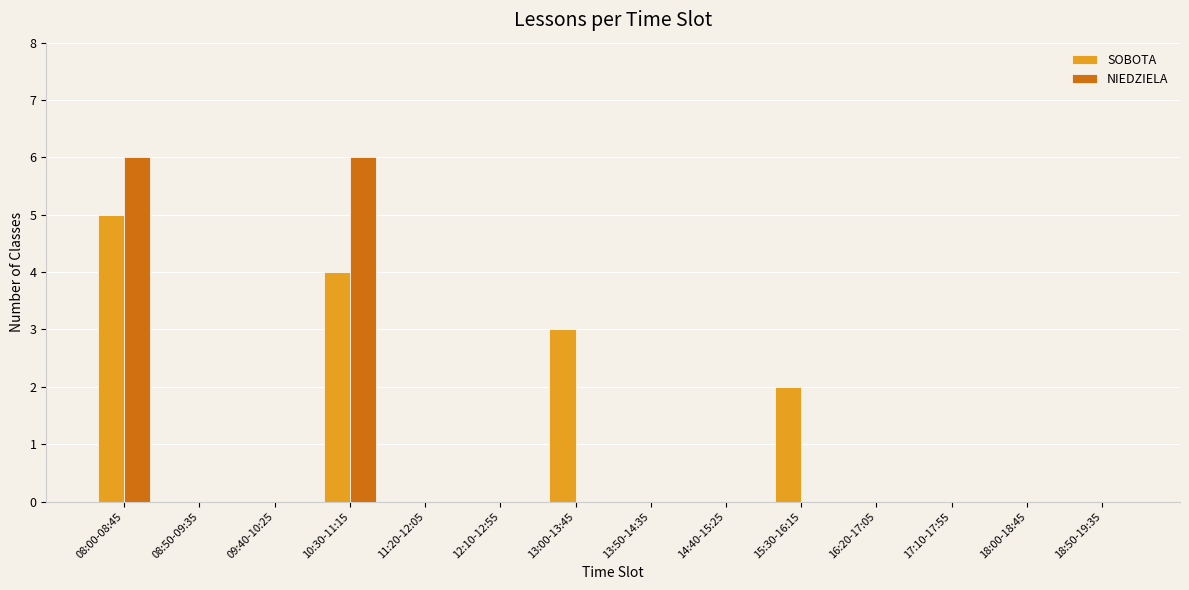

True or false: NIEDZIELA has a value of 0 at 11:20-12:05.

True